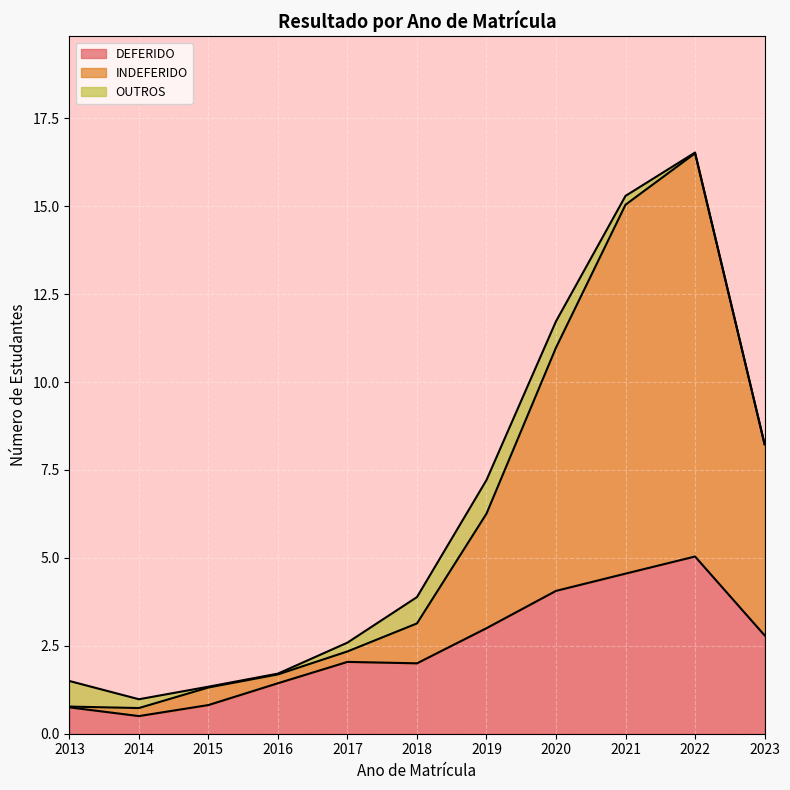

At which category is the sum across all series the highest?

2022